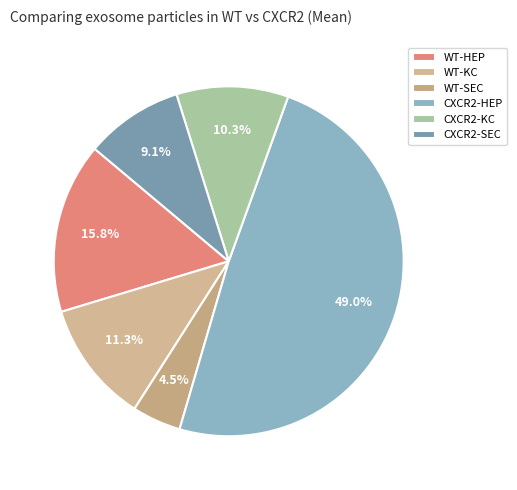

What is the smallest slice in the pie chart?

WT-SEC